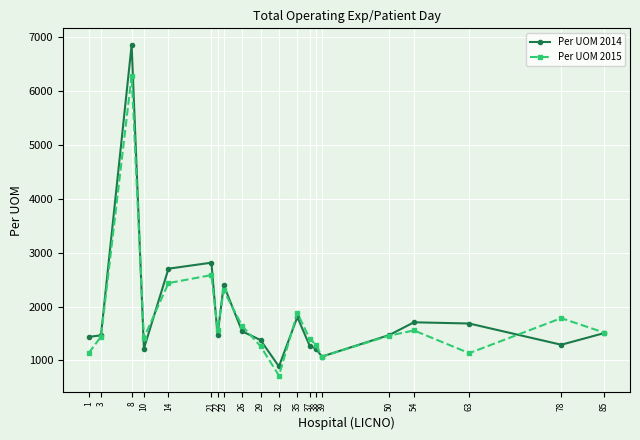

At which category does Per UOM 2014 reach its first local peak?

8